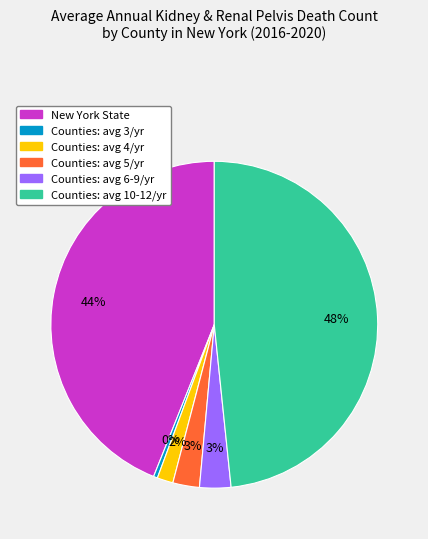

To the nearest percent, what is the difference between the largest and smallest slice percentages?

48%